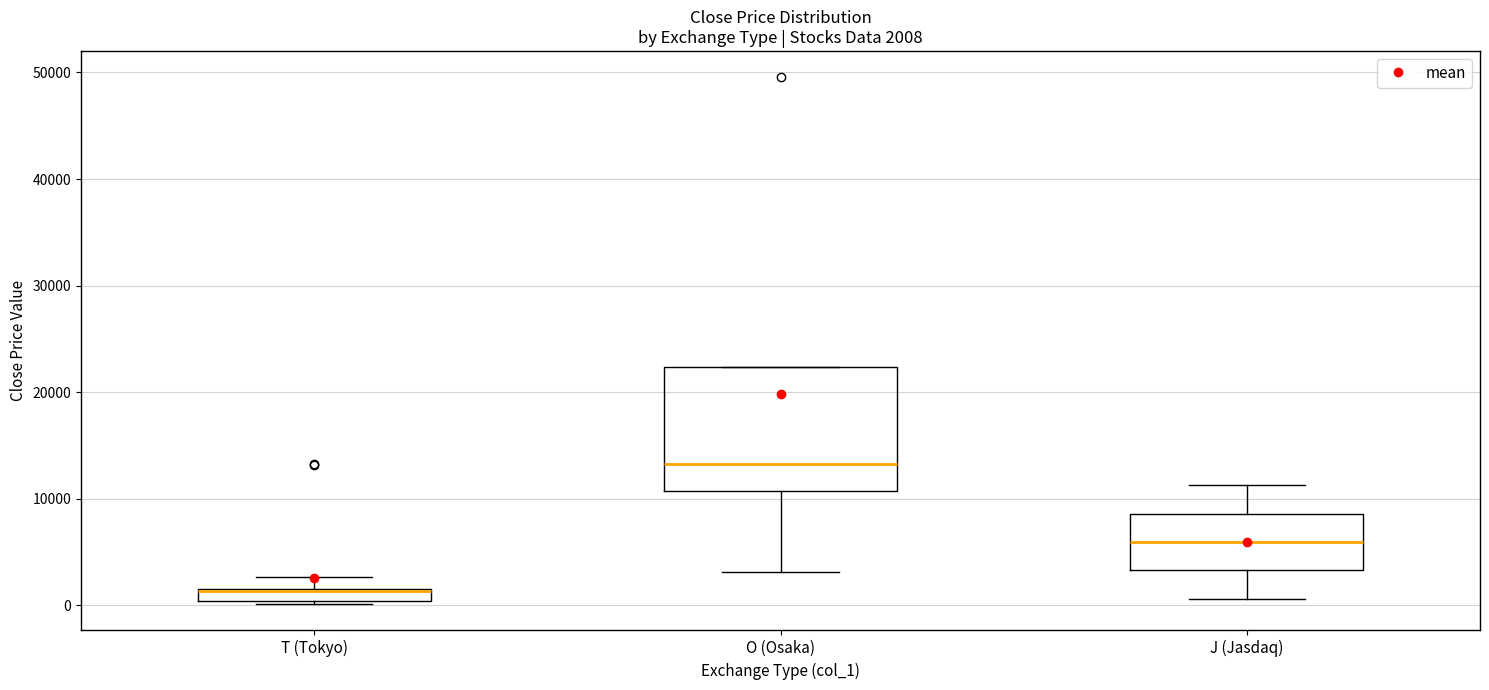

Which box's median line is the highest?

O (Osaka)